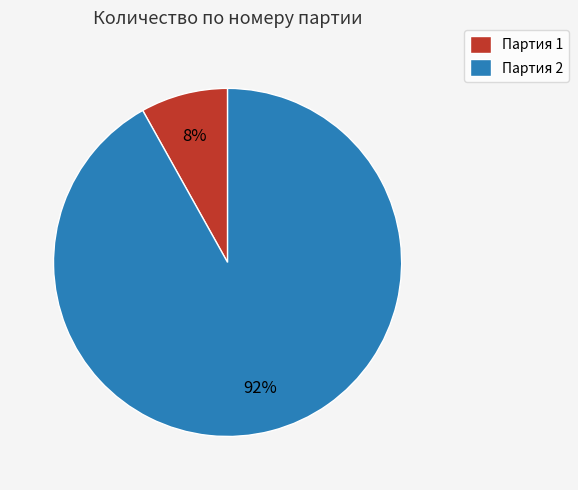

Which has a higher value, Партия 2 or Партия 1?

Партия 2